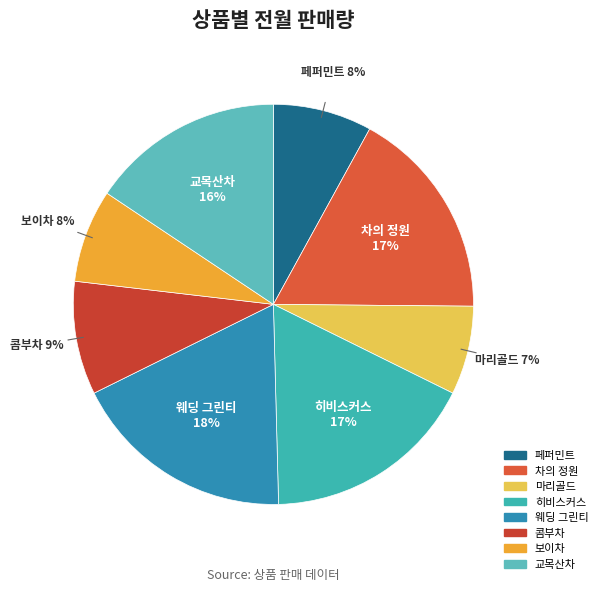

What is the largest slice in the pie chart?

웨딩 그린티